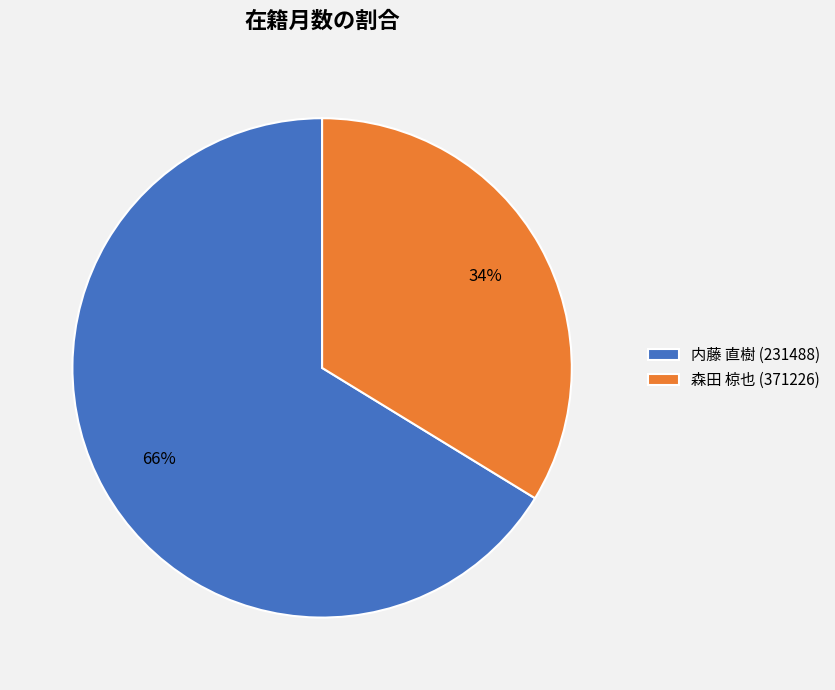

Count the number of slices in the pie.

2